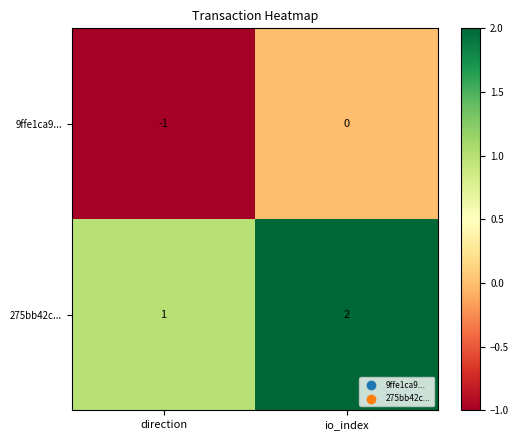

Where is 9ffe1ca9... nearest to the value 0?

io_index